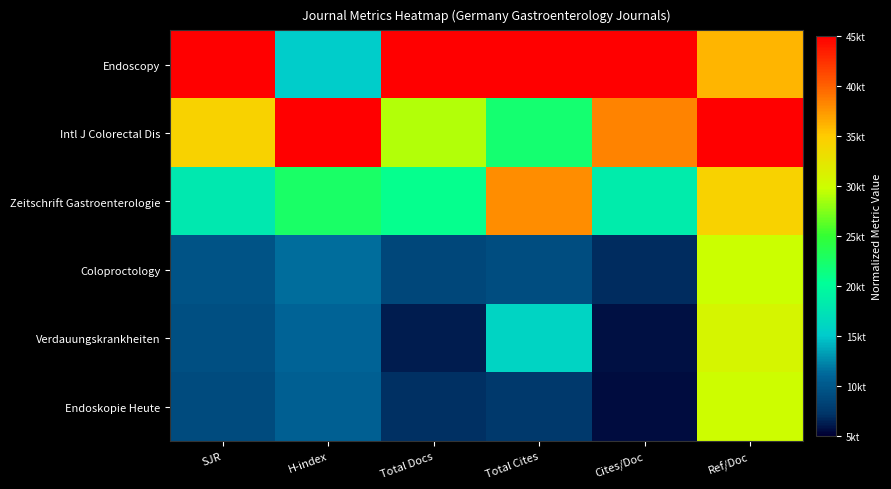

Between H-index and Total Cites, which series saw the biggest shift?

Endoscopy